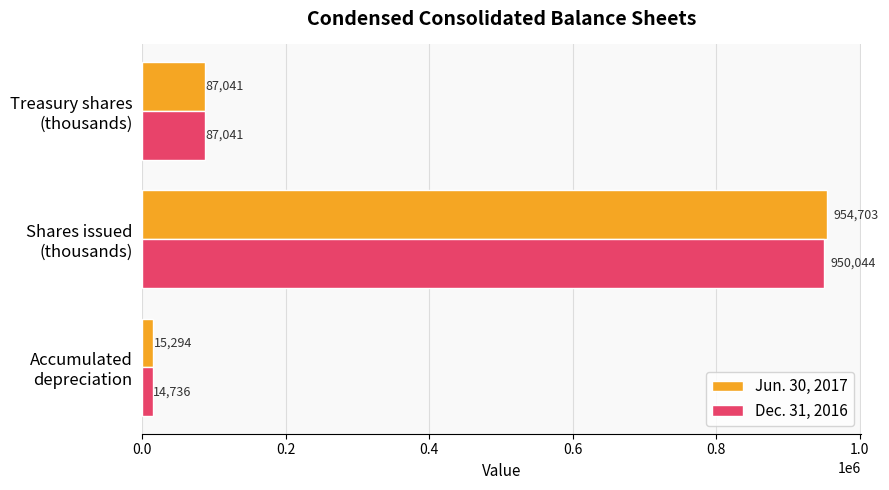

Which series has the largest range (max minus min)?

Jun. 30, 2017